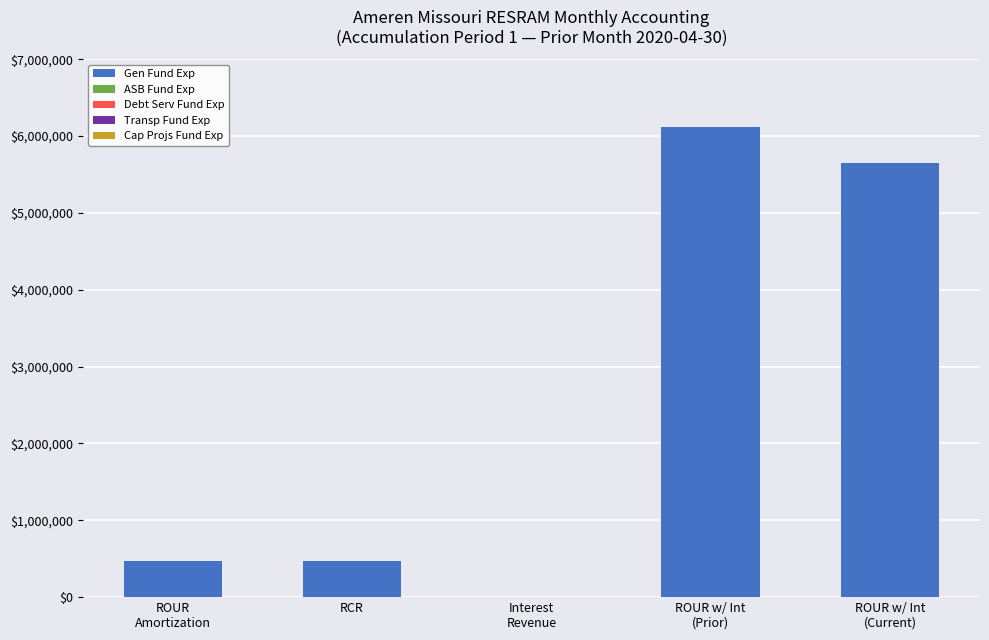

What is the greatest value displayed?

6116210.5